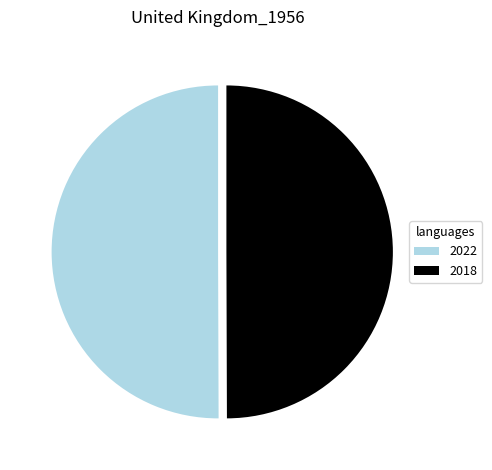

Is the sum of 2022 and 2018 greater than half?

Yes